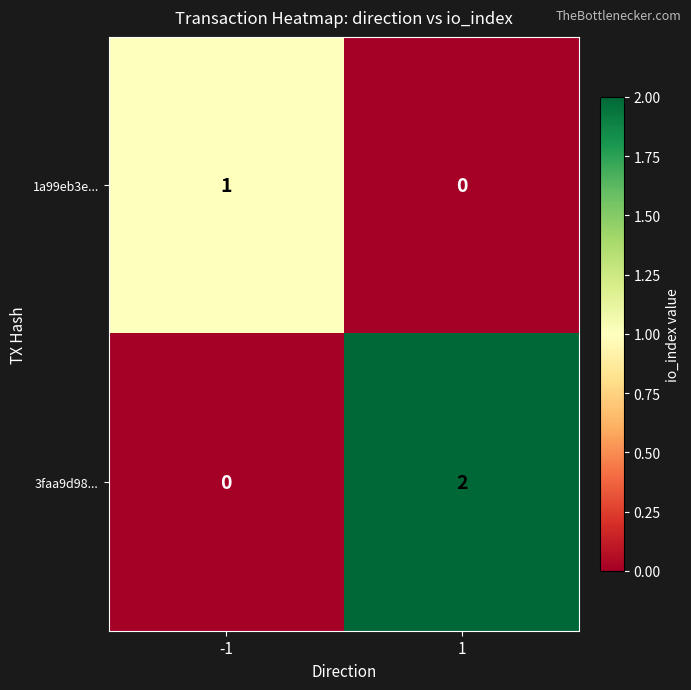

How many positive values does the 1a99eb3e... series have?

1